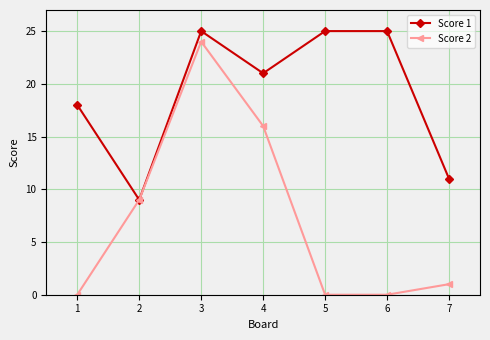

How many interior local valleys does the Score 1 series have?

2